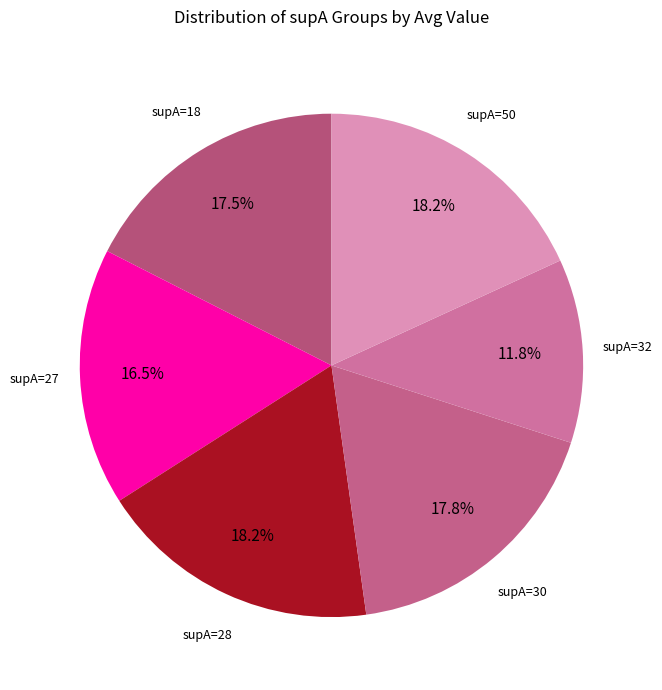

Approximately how many times larger is the value at supA=28 compared to supA=18?

1.0